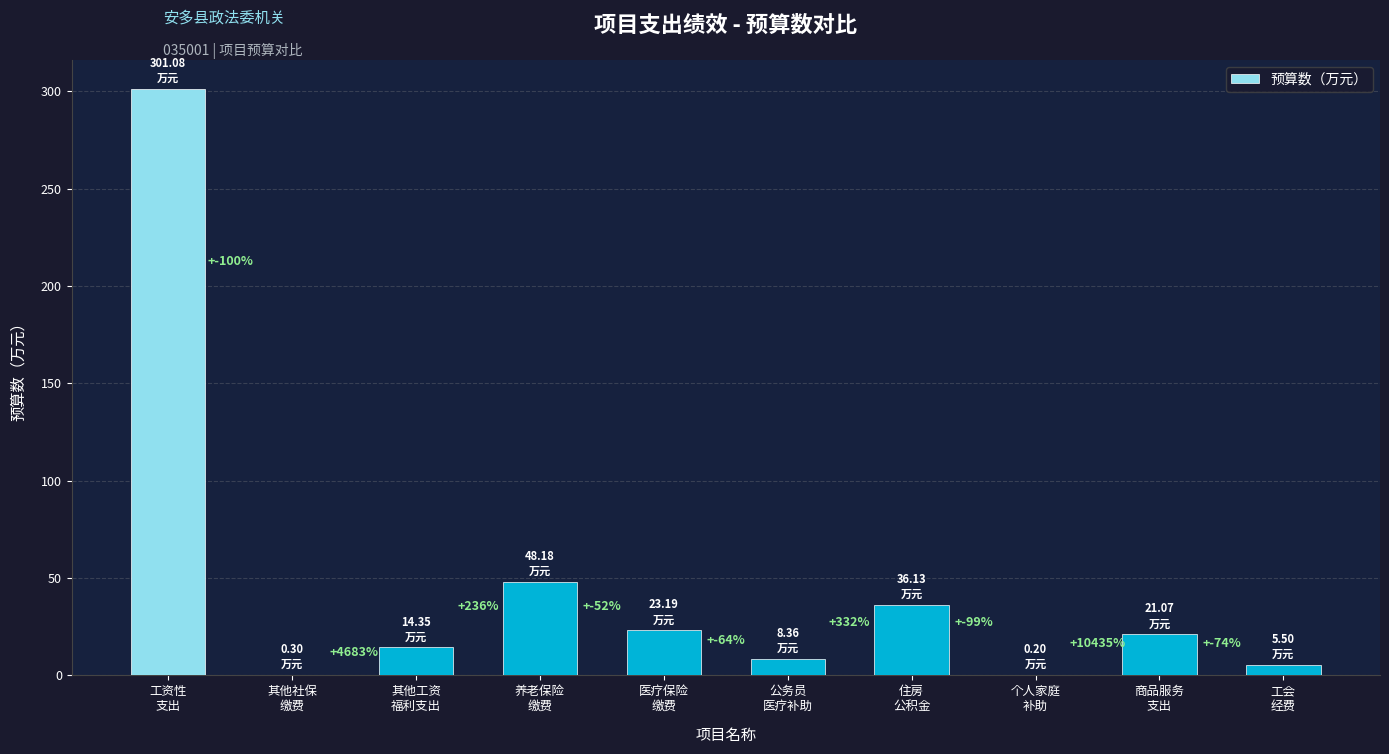

At which label does the data first exceed 21?

工资性
支出